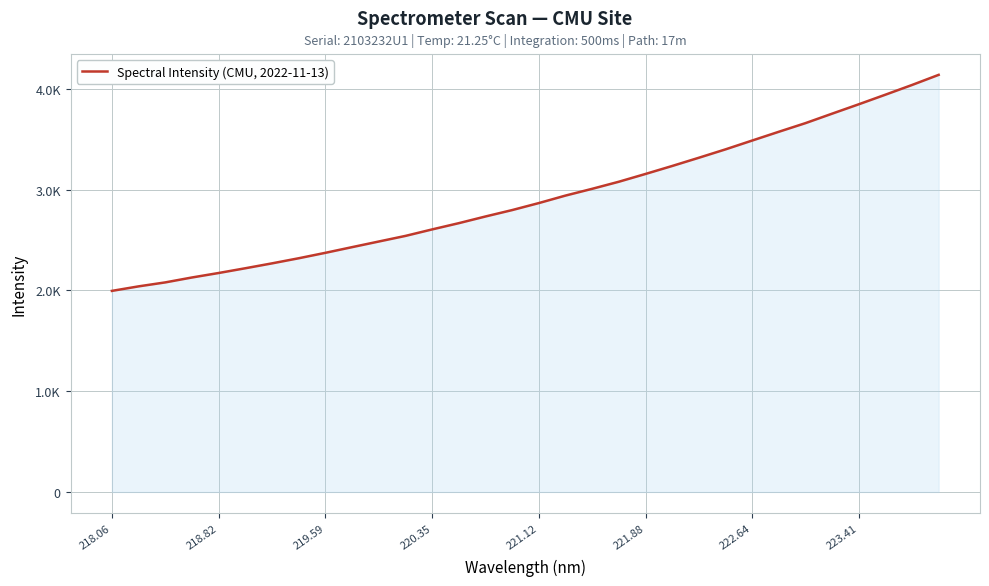

Does the chart have visible grid lines?

Yes